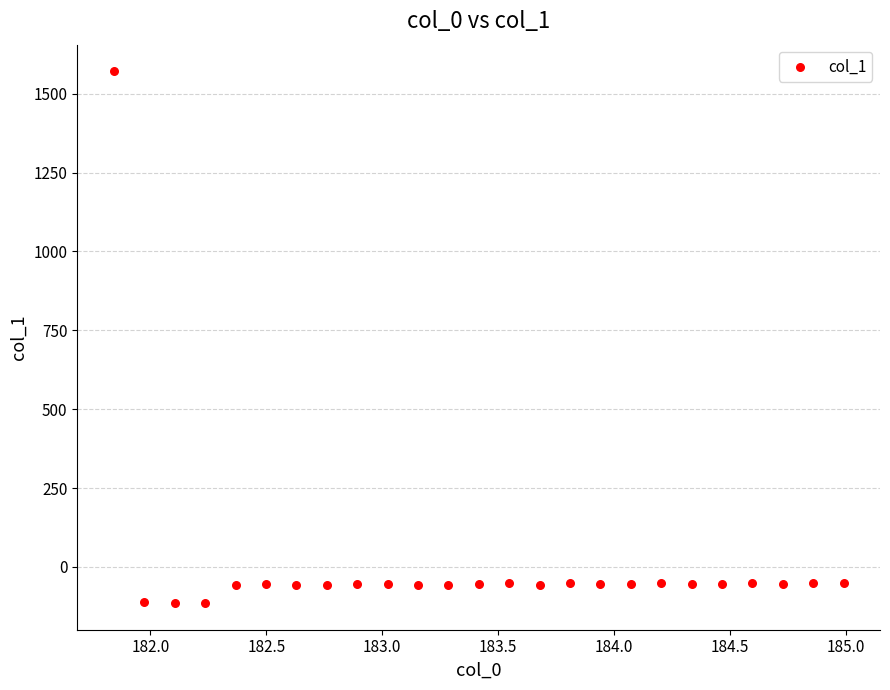

What is the range of Y values (max minus min)?

1685.8